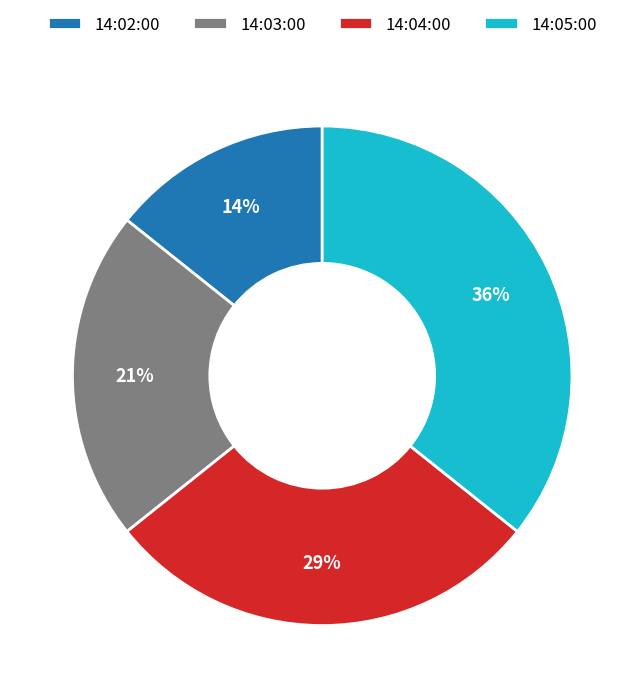

To the nearest percent, what portion does 14:02:00 represent?

14%